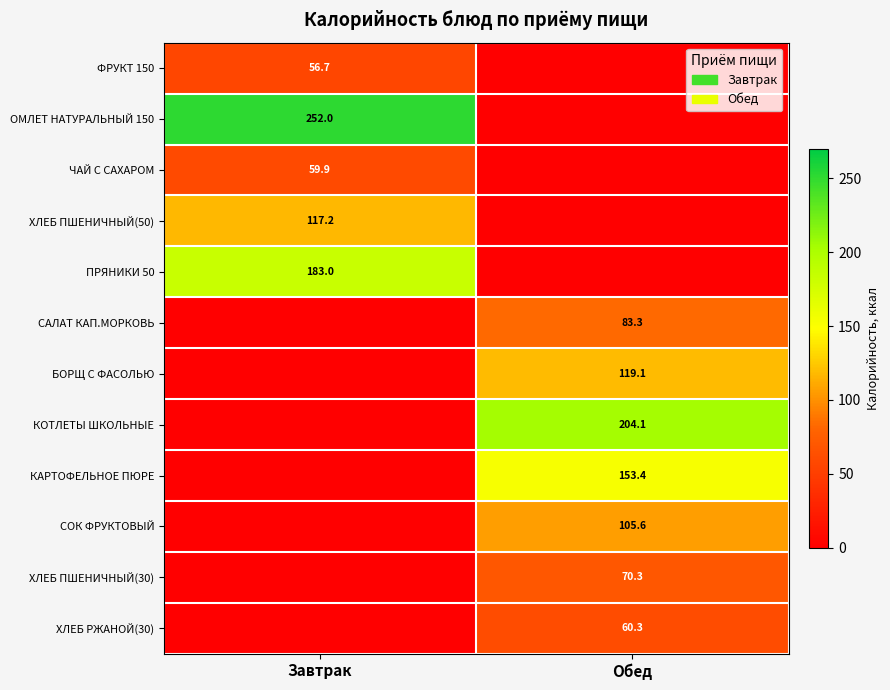

Is the value of КОТЛЕТЫ ШКОЛЬНЫЕ at Обед greater than the value of СОК ФРУКТОВЫЙ at Обед?

Yes